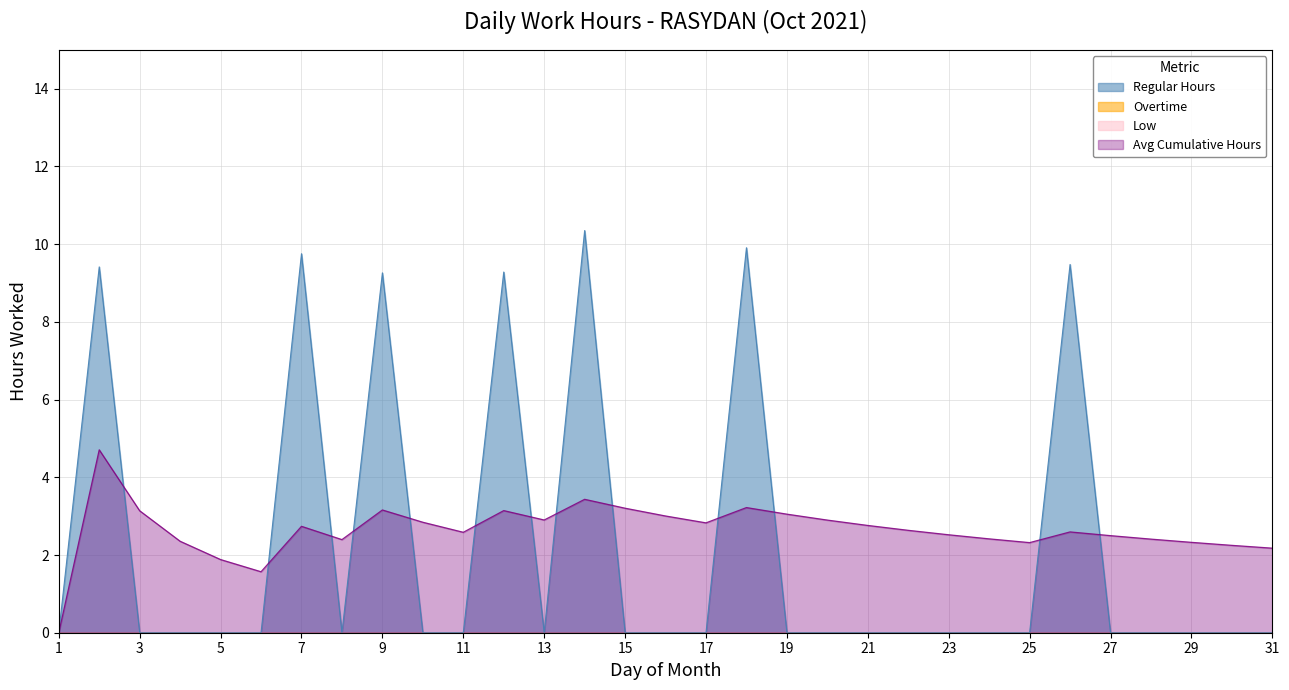

Does the chart have visible grid lines?

Yes